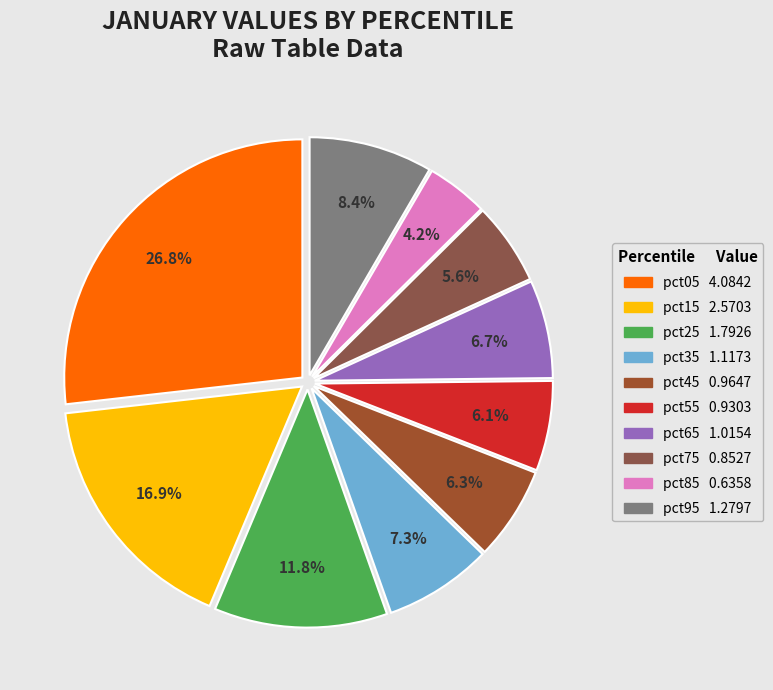

To the nearest percent, what percentage of the pie is pct45?

6%